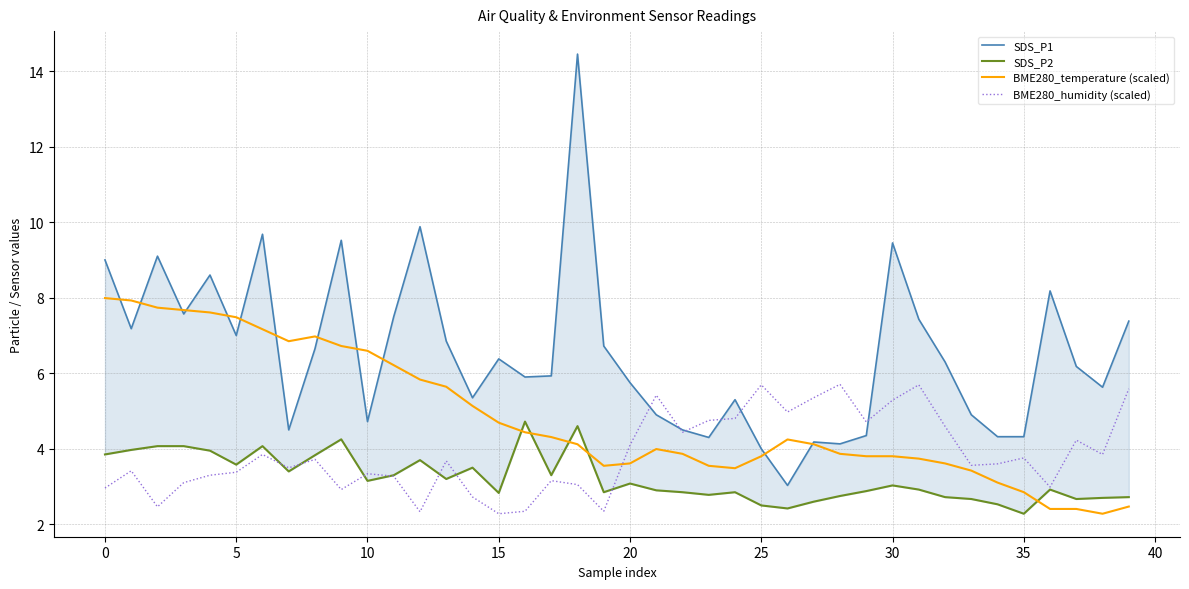

How many data points does each series have?

40